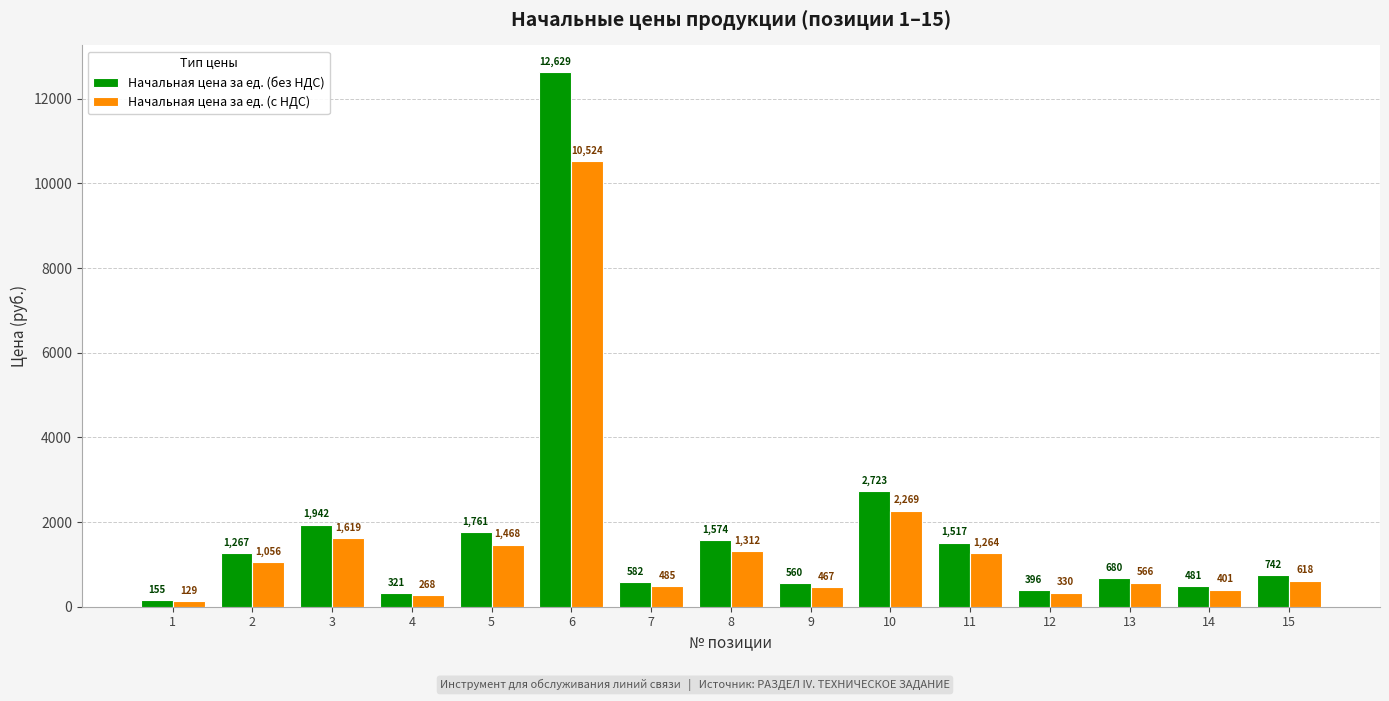

Which series has the largest range (max minus min)?

Начальная цена за ед. (без НДС)